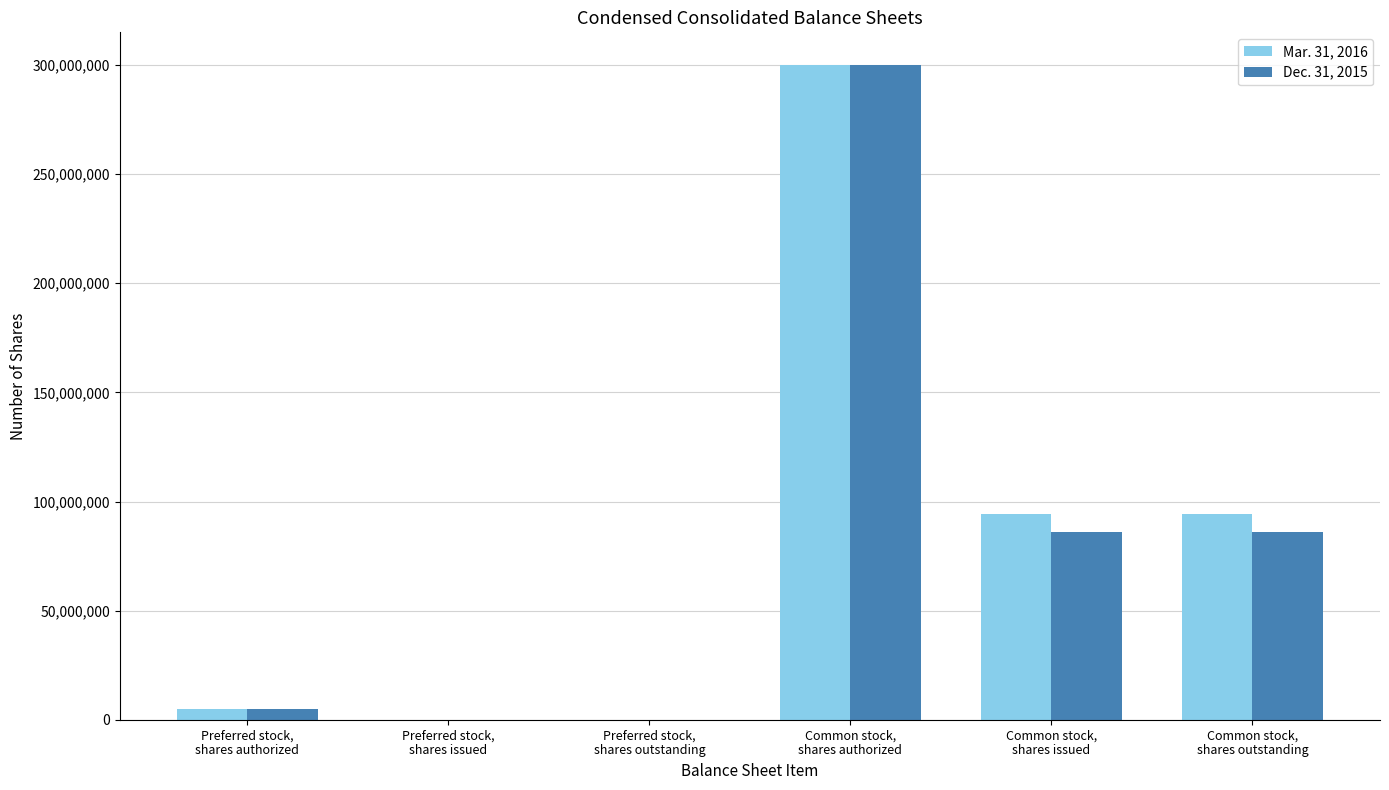

What is the highest value of the Dec. 31, 2015 series?

300000000